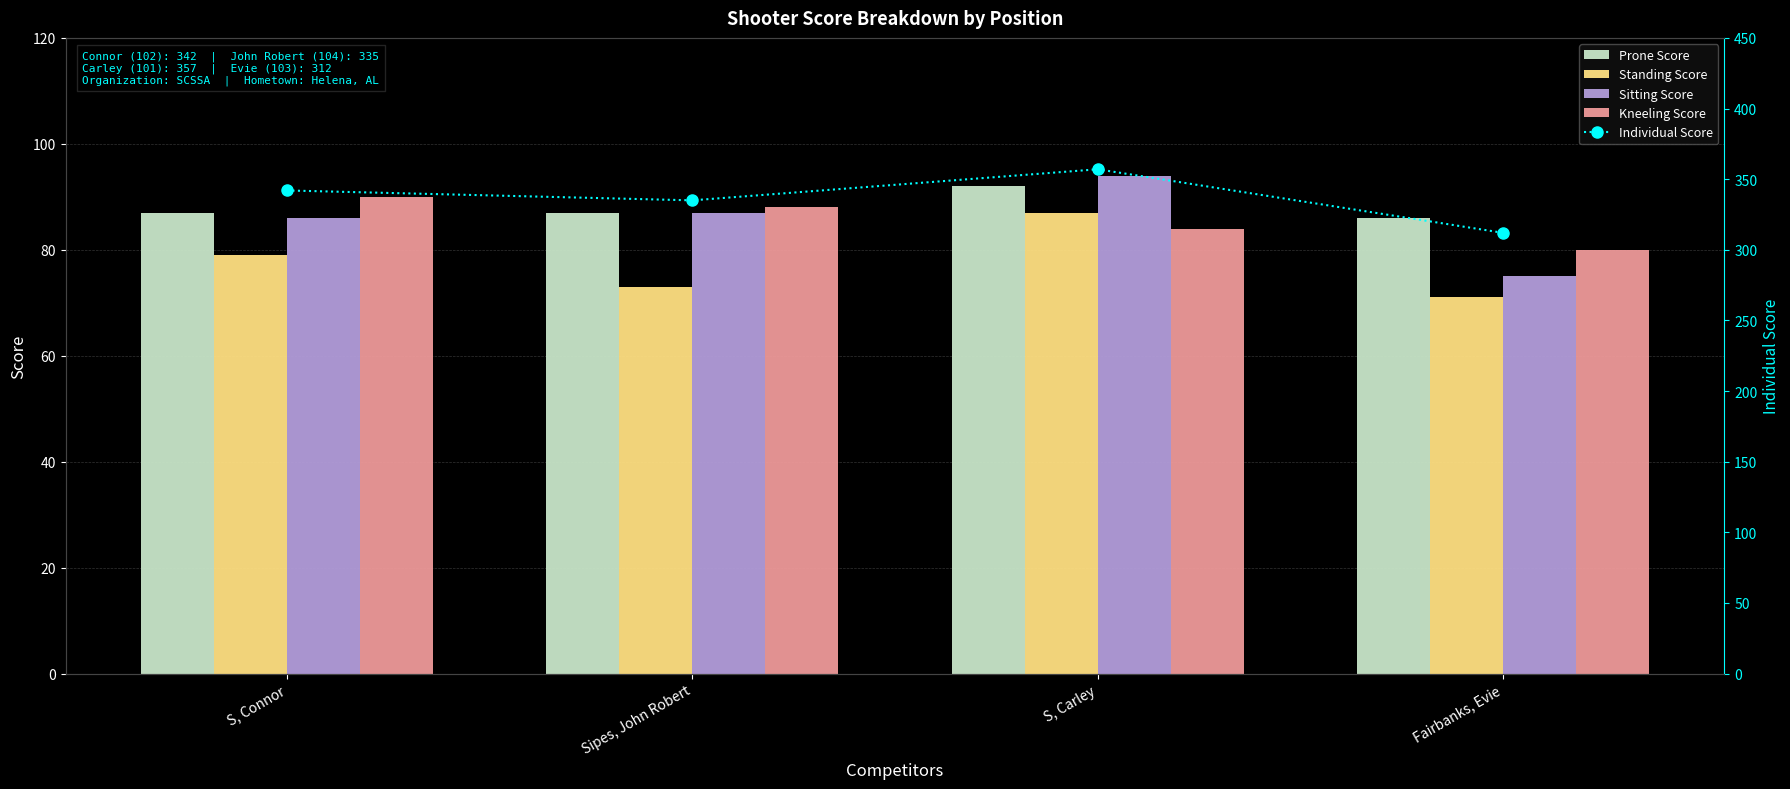

At which label does Individual Score first exceed 342?

S, Carley